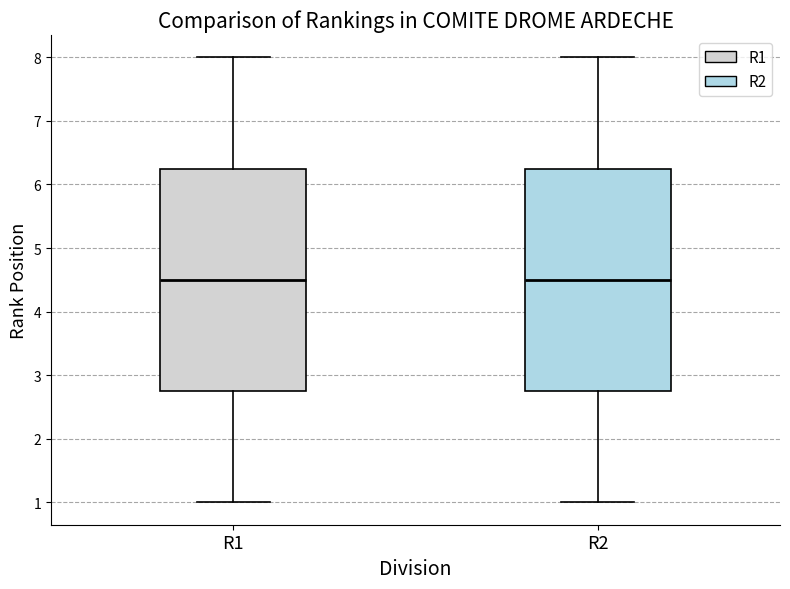

Reading left to right, read every box against the y-axis: the position of its median line, the range the box covers, and the ends of its whiskers. The values are not printed on the chart, so give them approximately, as read against the axis.

R1: median 4.5, box 2.8 to 6.3, whiskers 1.0 to 8.0
R2: median 4.5, box 2.8 to 6.3, whiskers 1.0 to 8.0